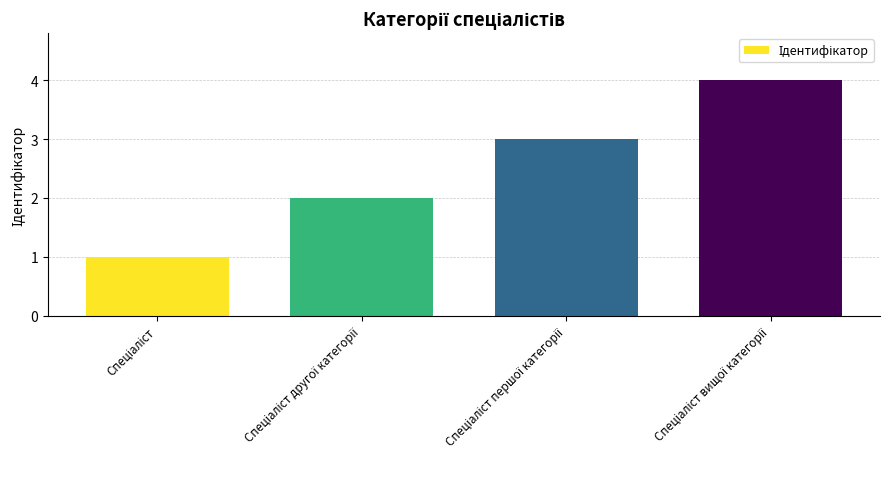

What is the greatest value displayed?

4